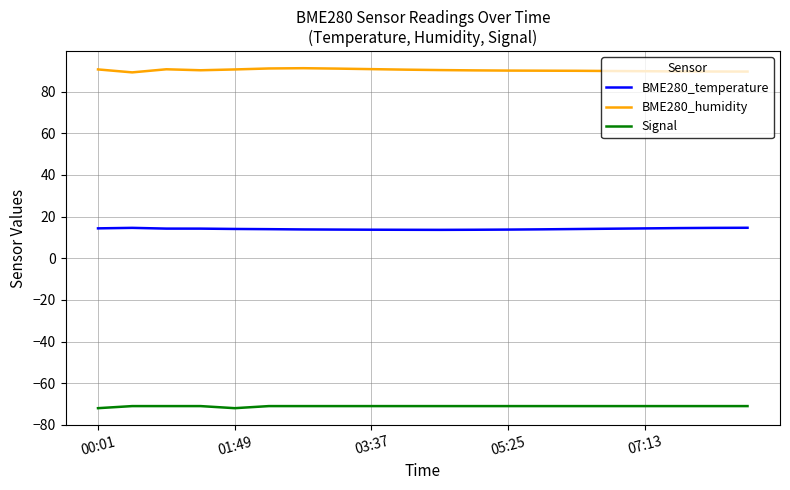

Count the number of categories in the chart.

20